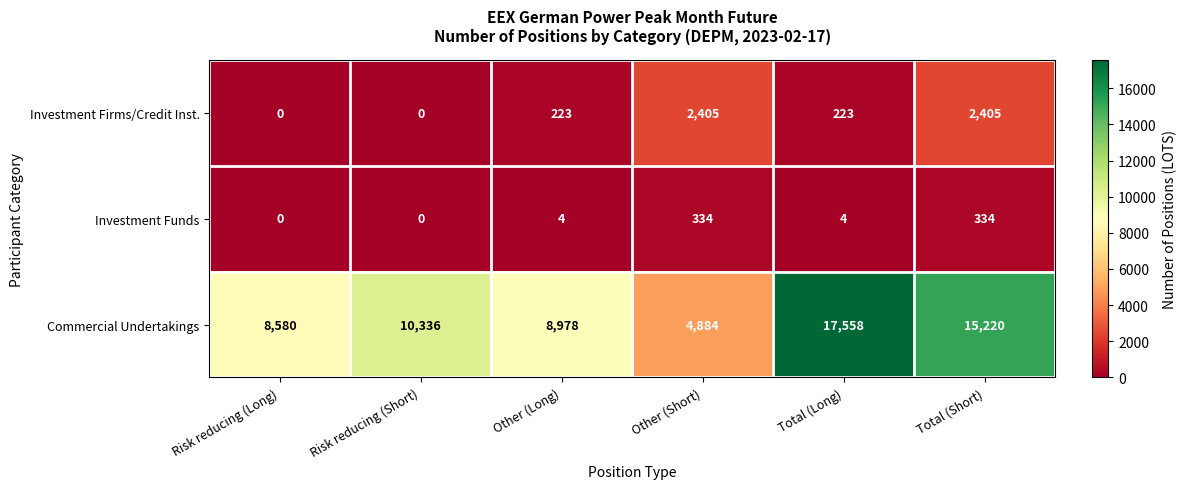

What is the spread (max minus min) of values at Other (Short)?

4550